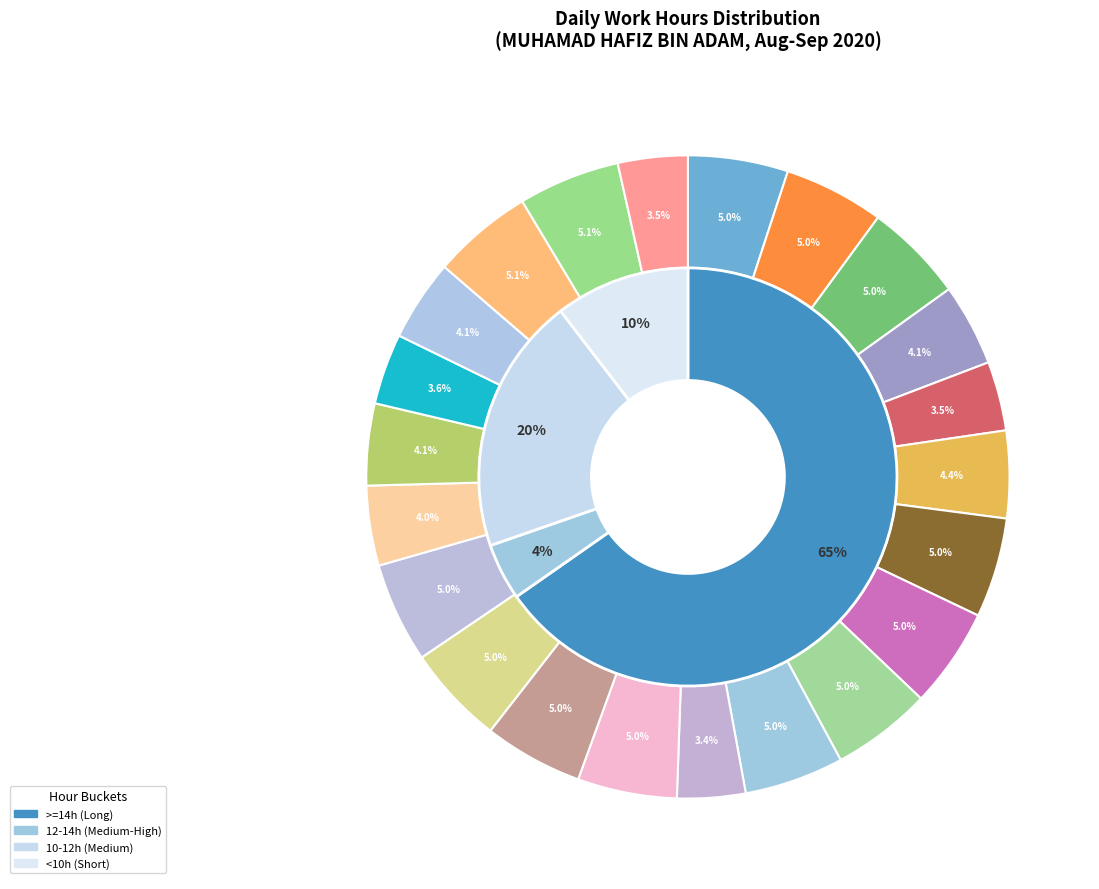

Combined, what portion of the pie is 8-Tue and 4-Fri?

10.0%